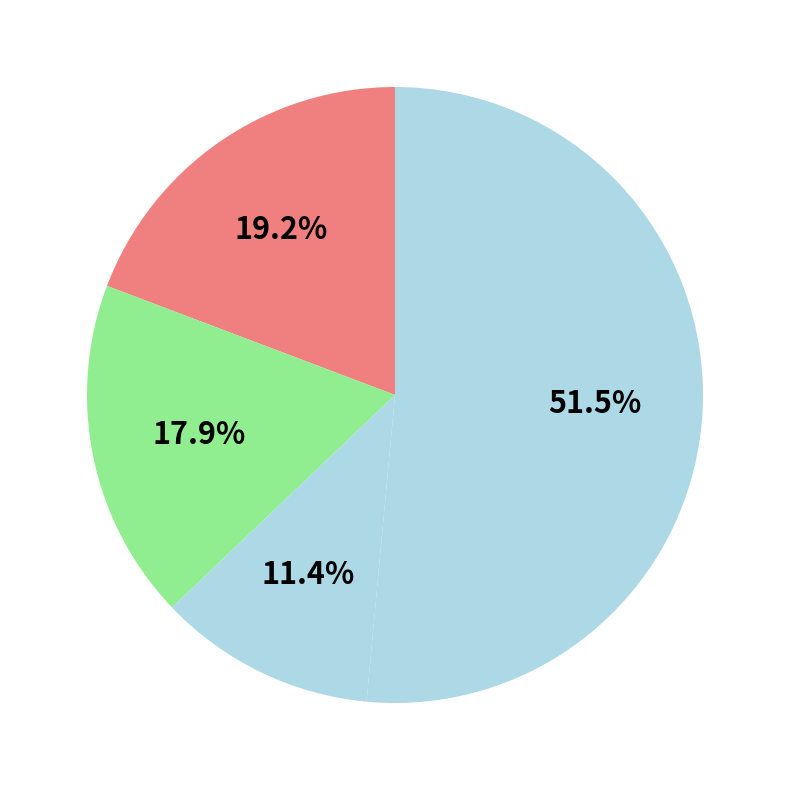

Rank the categories by value from highest to lowest.

Afterworlds, Last Words We Said, Truth App, Thunderhead